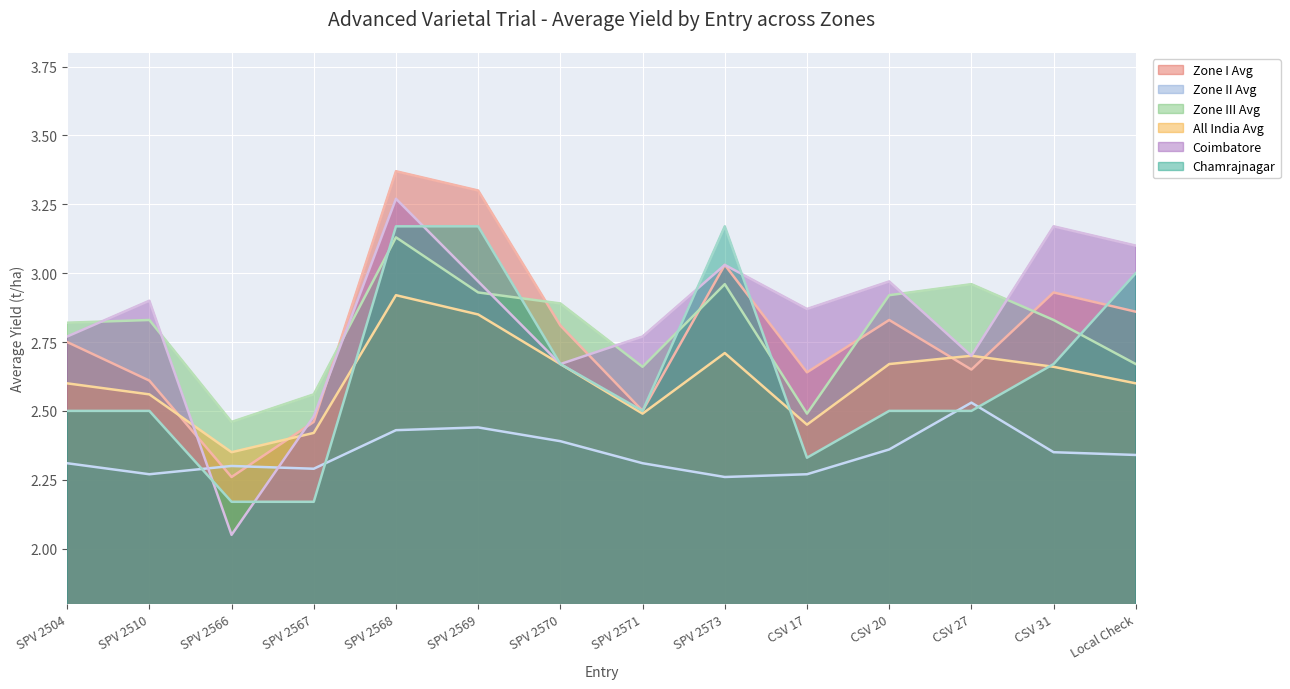

Reading left to right, extract all data points from this chart.

Zone I Avg: 2.8	2.6	2.3	2.5	3.4	3.3	2.8	2.5	3.0	2.6	2.8	2.6	2.9	2.9
Zone II Avg: 2.3	2.3	2.3	2.3	2.4	2.4	2.4	2.3	2.3	2.3	2.4	2.5	2.4	2.3
Zone III Avg: 2.8	2.8	2.5	2.6	3.1	2.9	2.9	2.7	3.0	2.5	2.9	3.0	2.8	2.7
All India Avg: 2.6	2.6	2.4	2.4	2.9	2.9	2.7	2.5	2.7	2.5	2.7	2.7	2.7	2.6
Coimbatore: 2.8	2.9	2.0	2.5	3.3	3.0	2.7	2.8	3.0	2.9	3.0	2.7	3.2	3.1
Chamrajnagar: 2.5	2.5	2.2	2.2	3.2	3.2	2.7	2.5	3.2	2.3	2.5	2.5	2.7	3.0